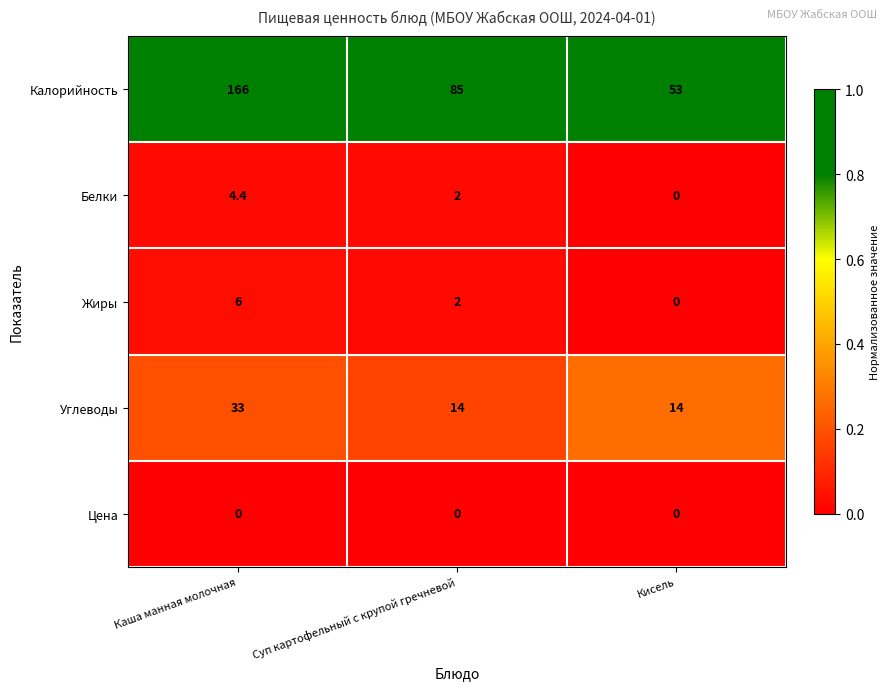

Rank the series by their maximum value, from highest to lowest.

Калорийность, Углеводы, Жиры, Белки, Цена